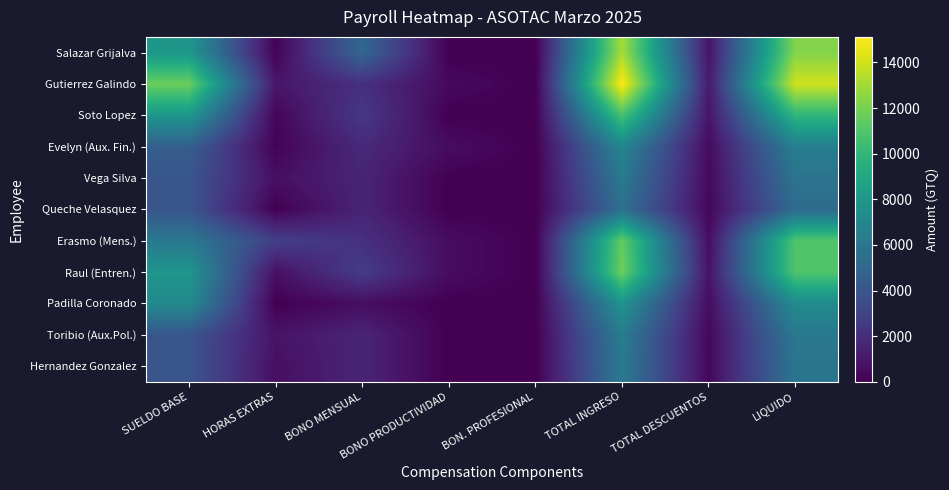

Which category has the lowest value across all series?

BONO PRODUCTIVIDAD